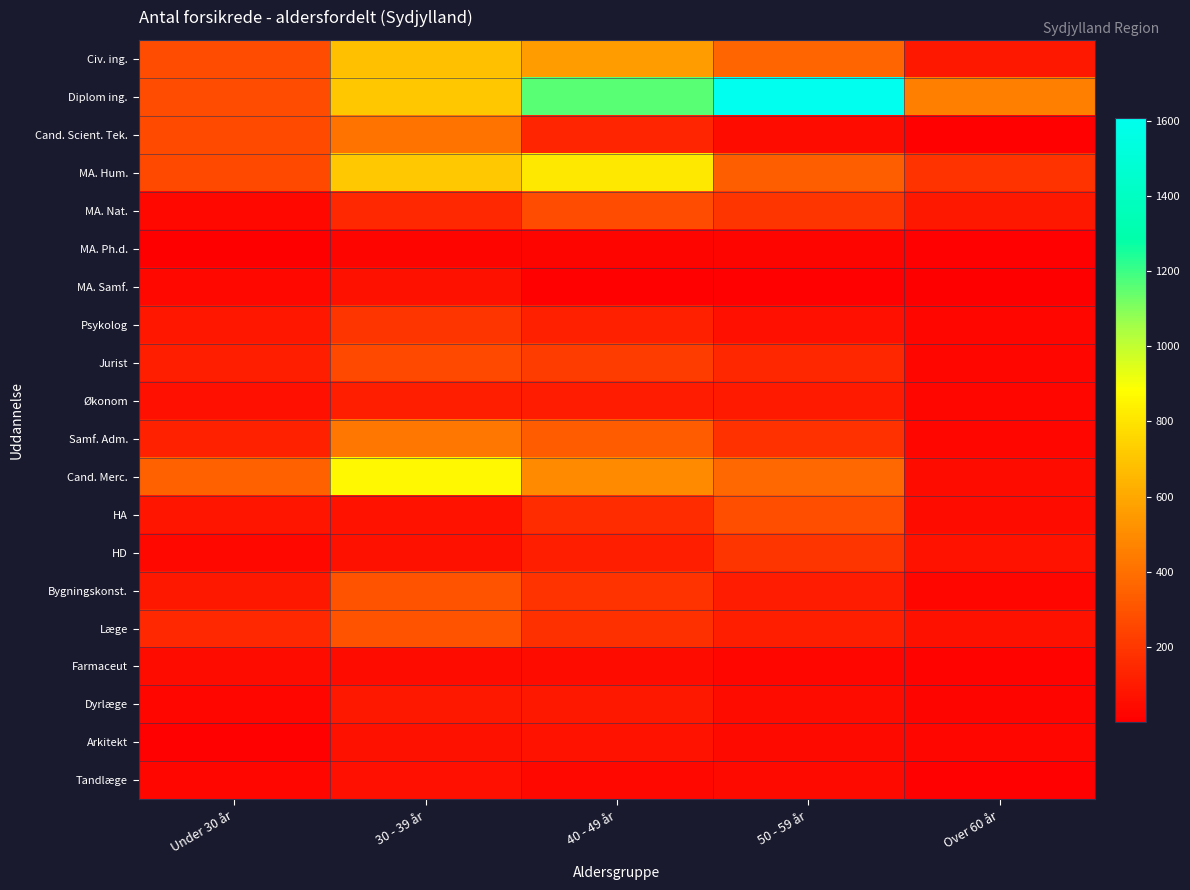

Rank the series by their maximum value, from highest to lowest.

Diplom ing., Cand. Merc., MA. Hum., Civ. ing., Samf. Adm., Cand. Scient. Tek., Bygningskonst., Læge, HA, MA. Nat., Jurist, Psykolog, HD, Økonom, Dyrlæge, Arkitekt, MA. Samf., Tandlæge, Farmaceut, MA. Ph.d.